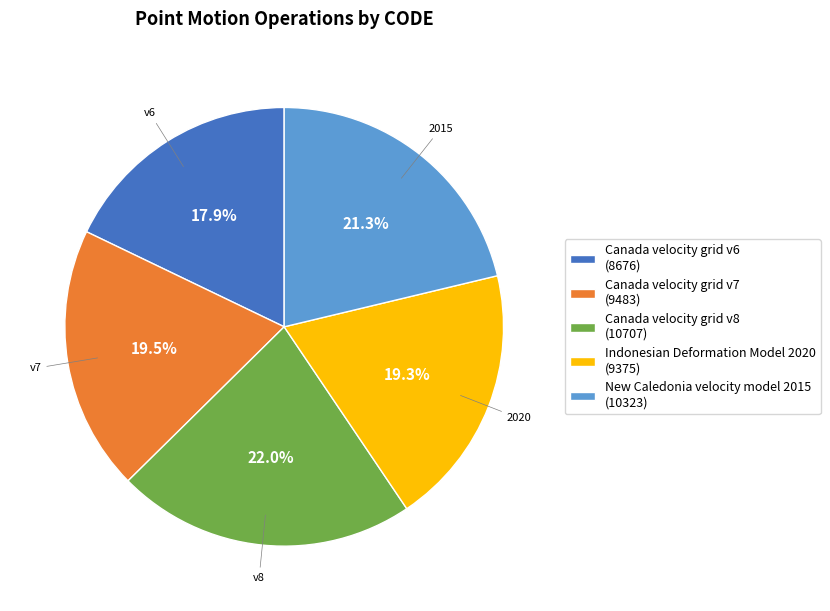

What portion of the pie excludes Canada velocity grid v7?

80.5%